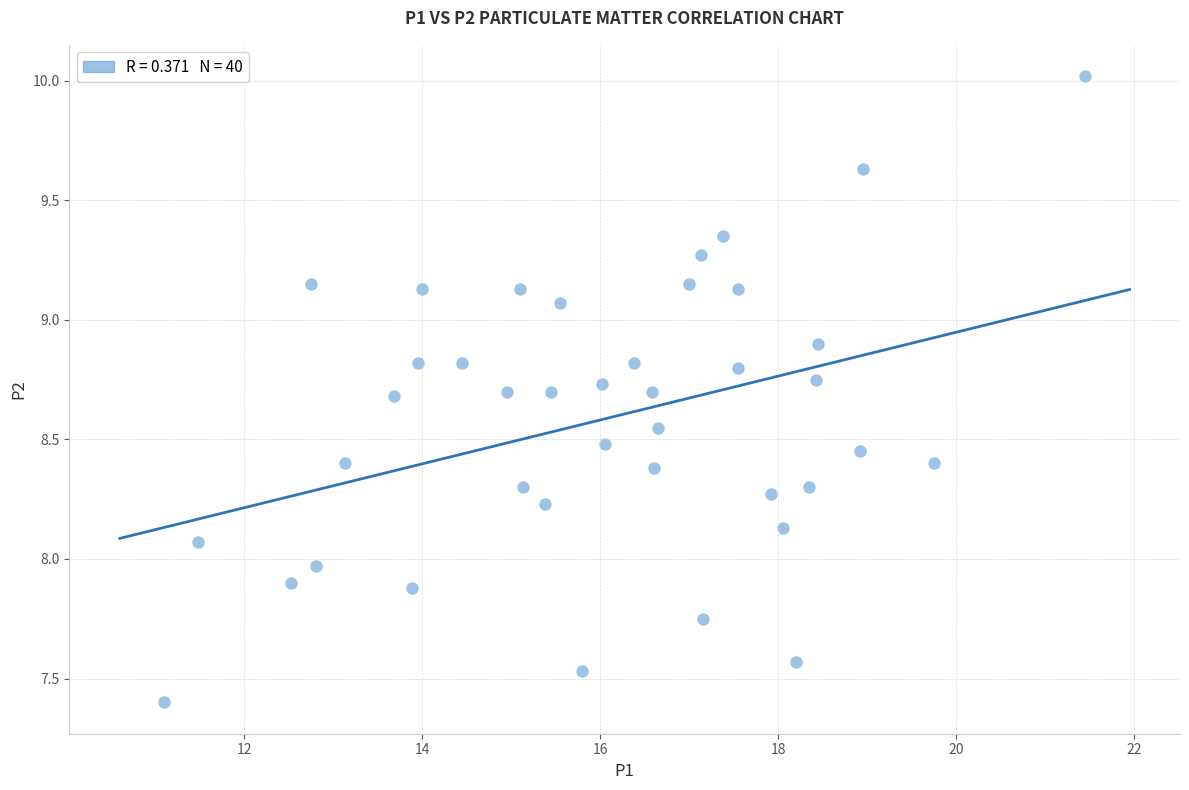

What is the range of X values (max minus min)?

10.3